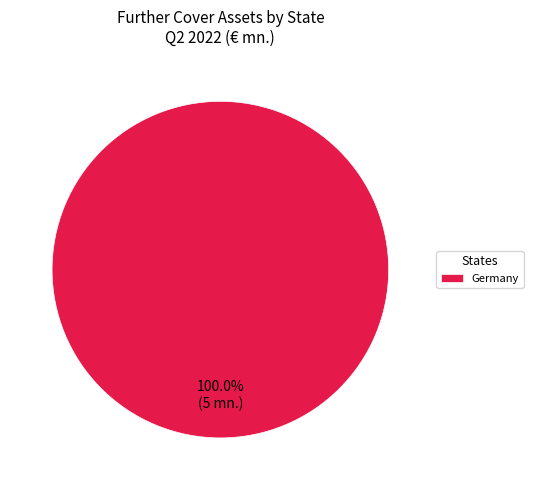

Rank the categories by value from lowest to highest.

Germany